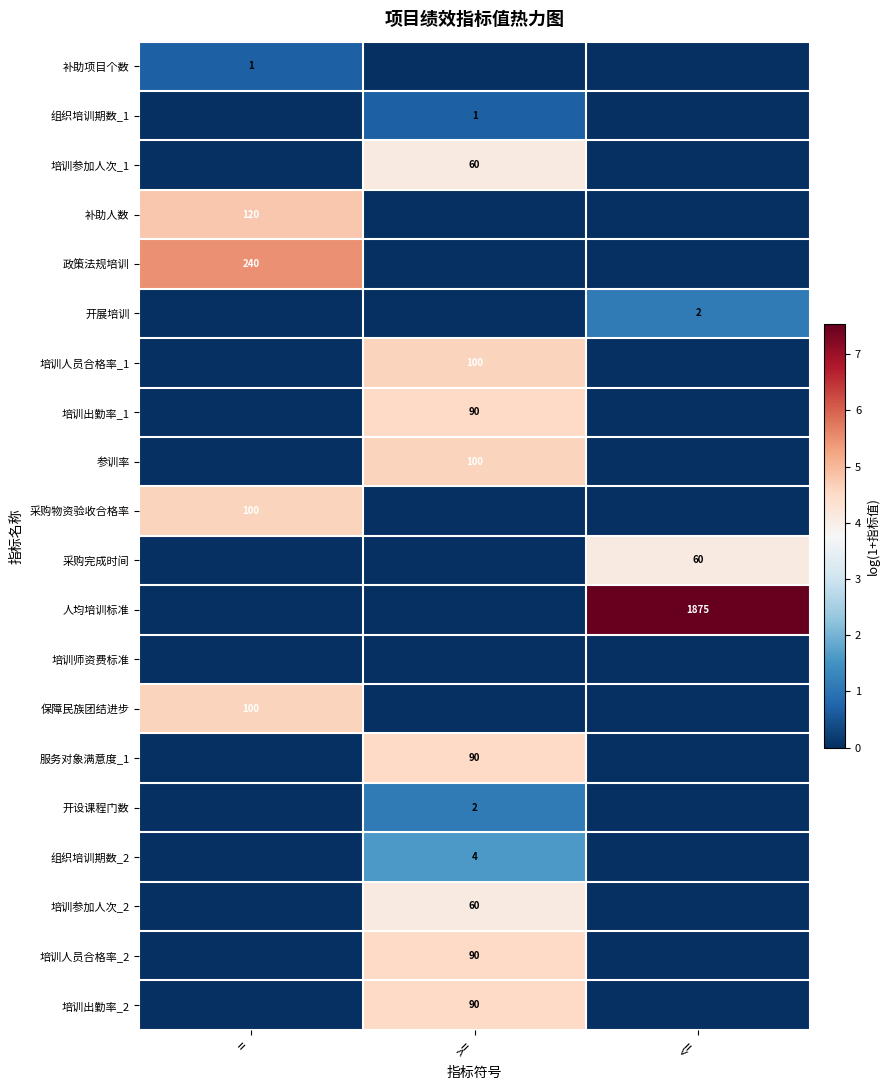

True or false: 保障民族团结进步 has a value of 60 at =.

False